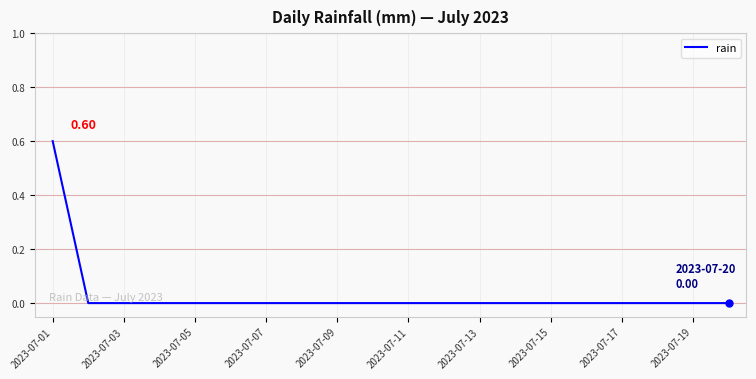

What is the difference between the maximum and minimum values?

0.6